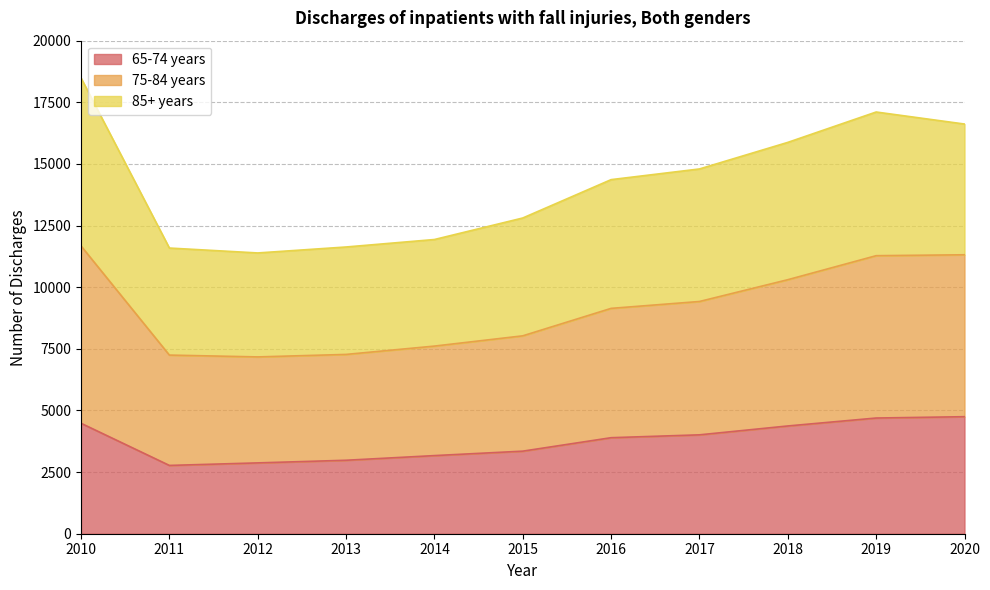

Which series has the largest total across all categories?

75-84 years